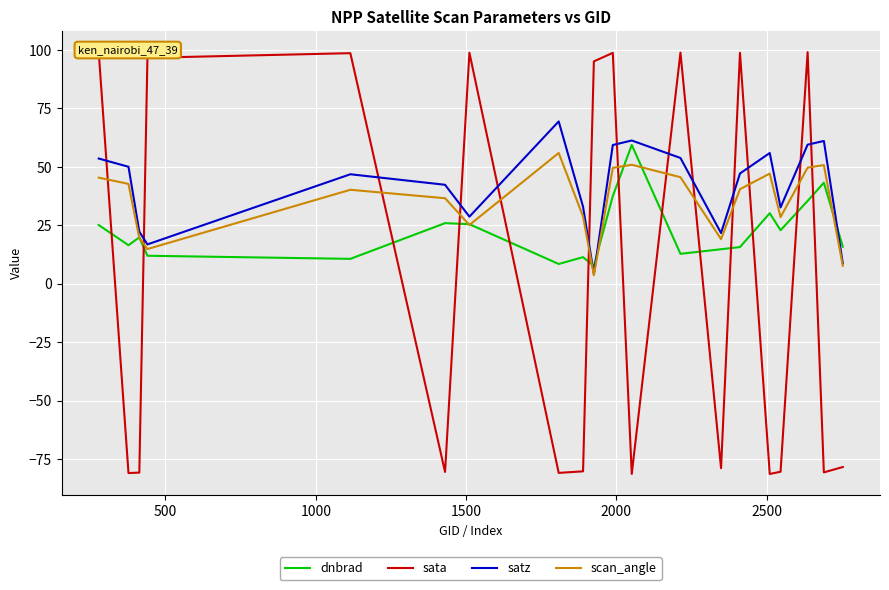

What is the highest value of the satz series?

69.4